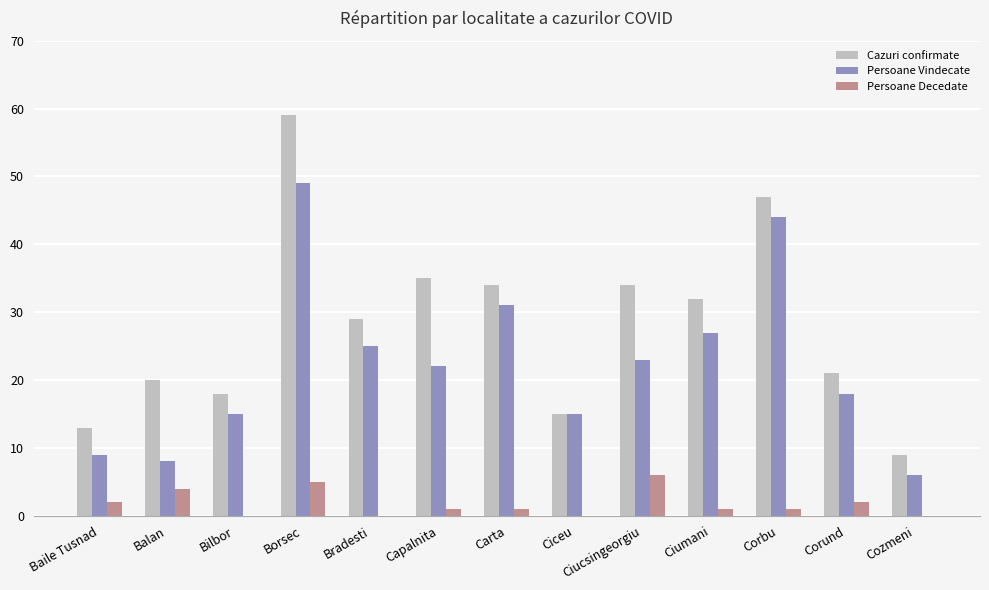

Which series changed the most between Capalnita and Ciumani?

Persoane Vindecate